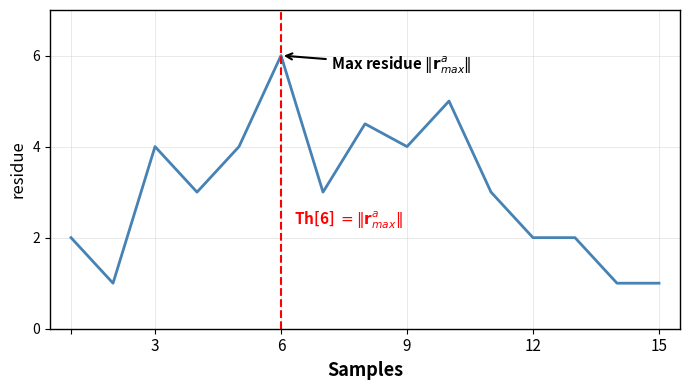

Count the number of data series in this chart.

1